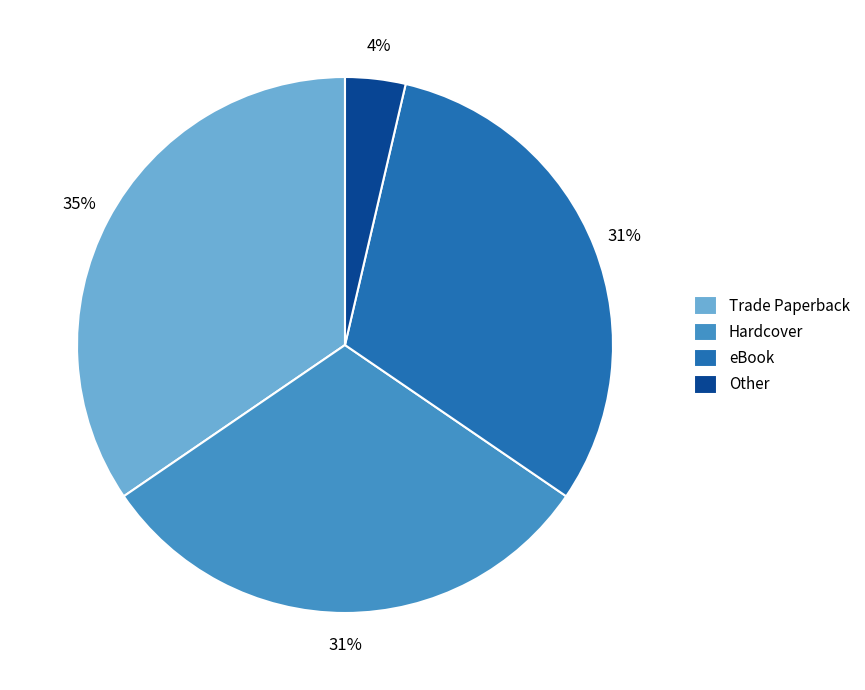

Approximately how many times larger is the value at Trade Paperback compared to Hardcover?

1.1